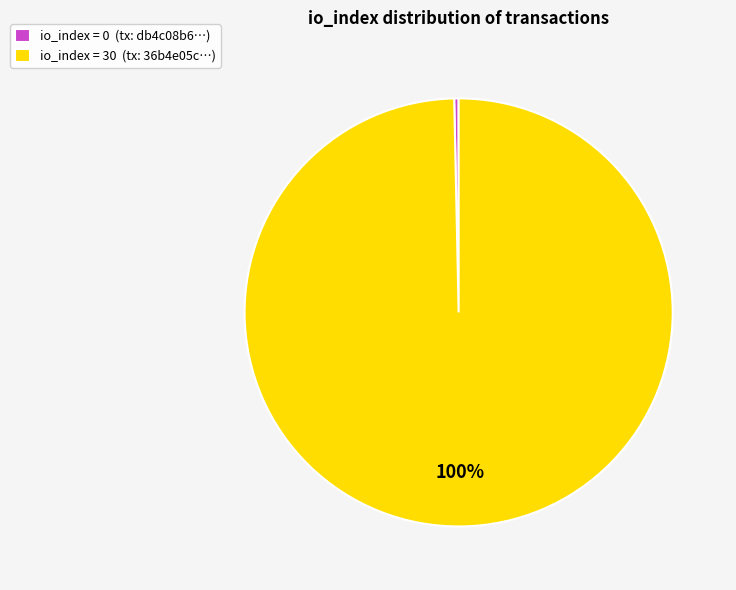

What percentage is the io_index = 30 (tx: 36b4e05c…) slice, to the nearest percent?

100%